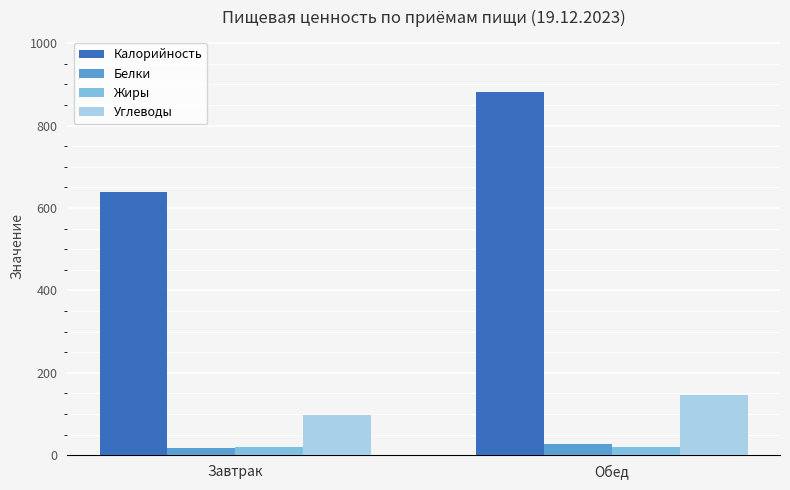

What is the greatest value displayed?

882.5